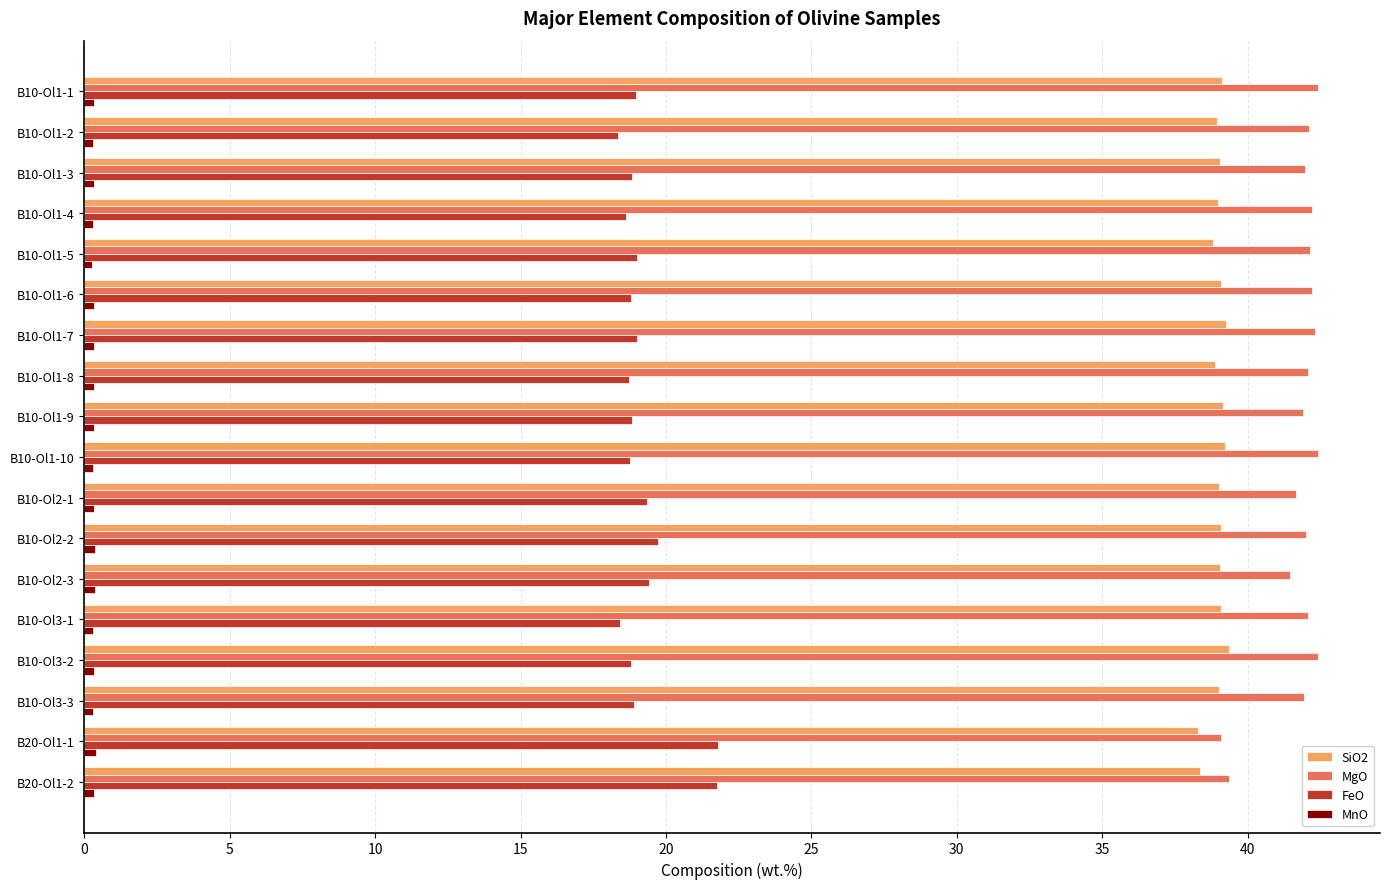

What is the sum of all SiO2 values?

701.8